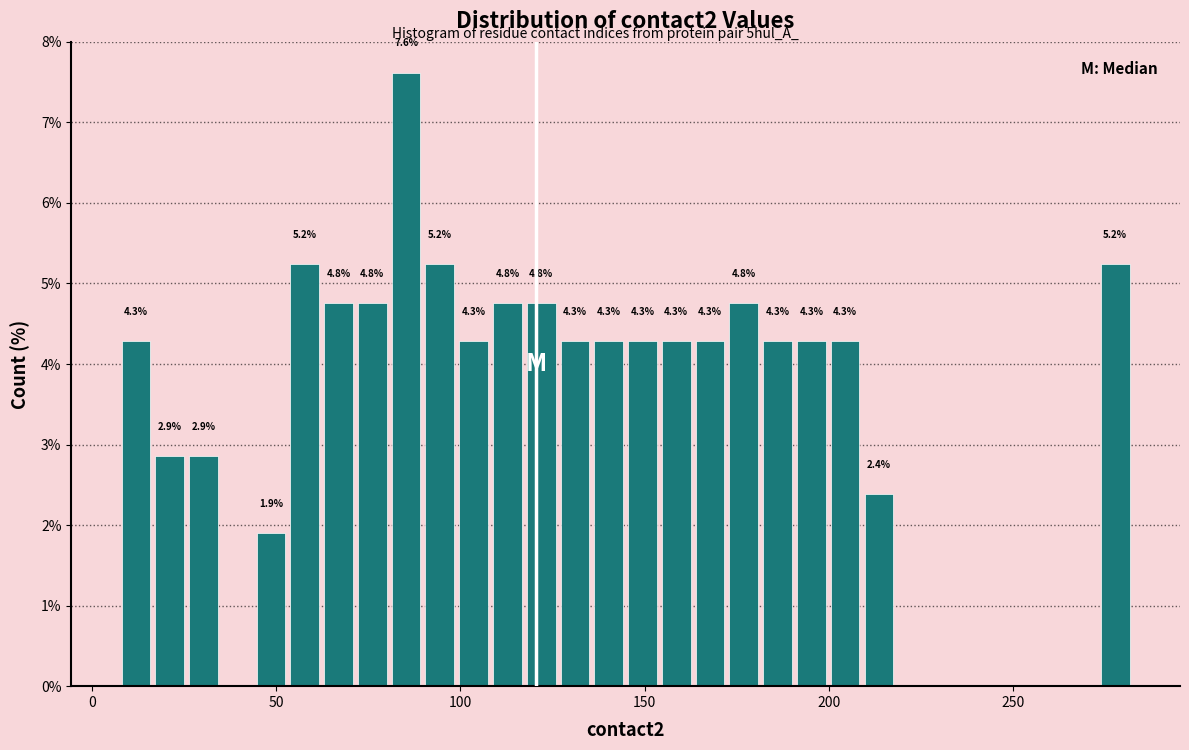

Around what value on the x-axis is the tallest bar? Give the approximate position of its centre, as read against the axis.

85